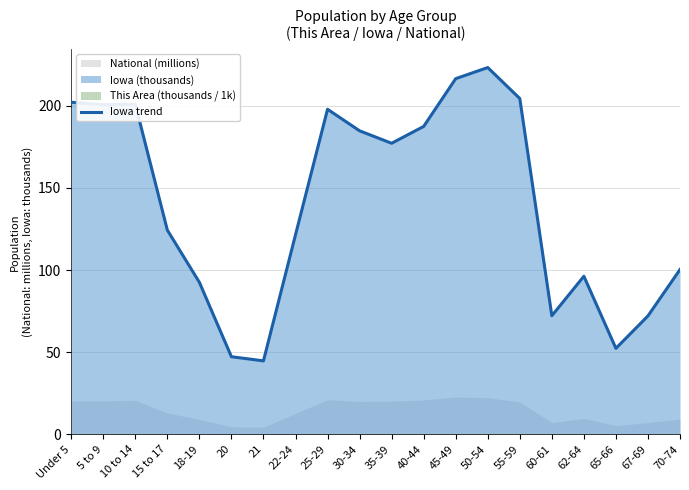

List the labels in order of value, smallest first.

21, 20, 65-66, 67-69, 60-61, 18-19, 62-64, 70-74, 22-24, 15 to 17, 35-39, 30-34, 40-44, 25-29, 5 to 9, 10 to 14, Under 5, 55-59, 45-49, 50-54